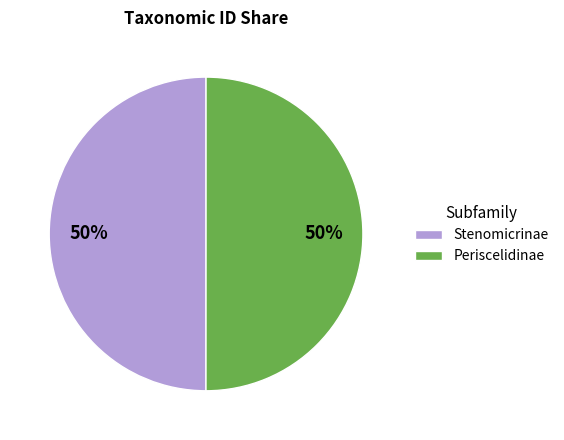

What is the ratio of the value at Stenomicrinae to the value at Periscelidinae?

1.0